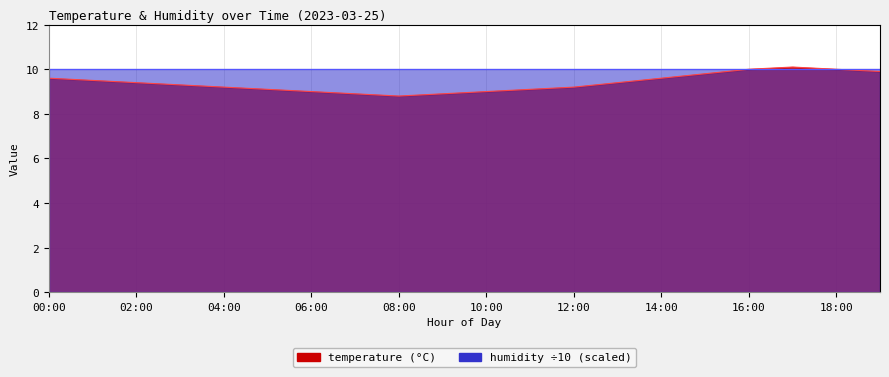

List the labels in order of value, smallest first.

08:00, 07:00, 09:00, 06:00, 10:00, 05:00, 11:00, 04:00, 12:00, 03:00, 02:00, 13:00, 01:00, 00:00, 14:00, 15:00, 19:00, 16:00, 18:00, 17:00